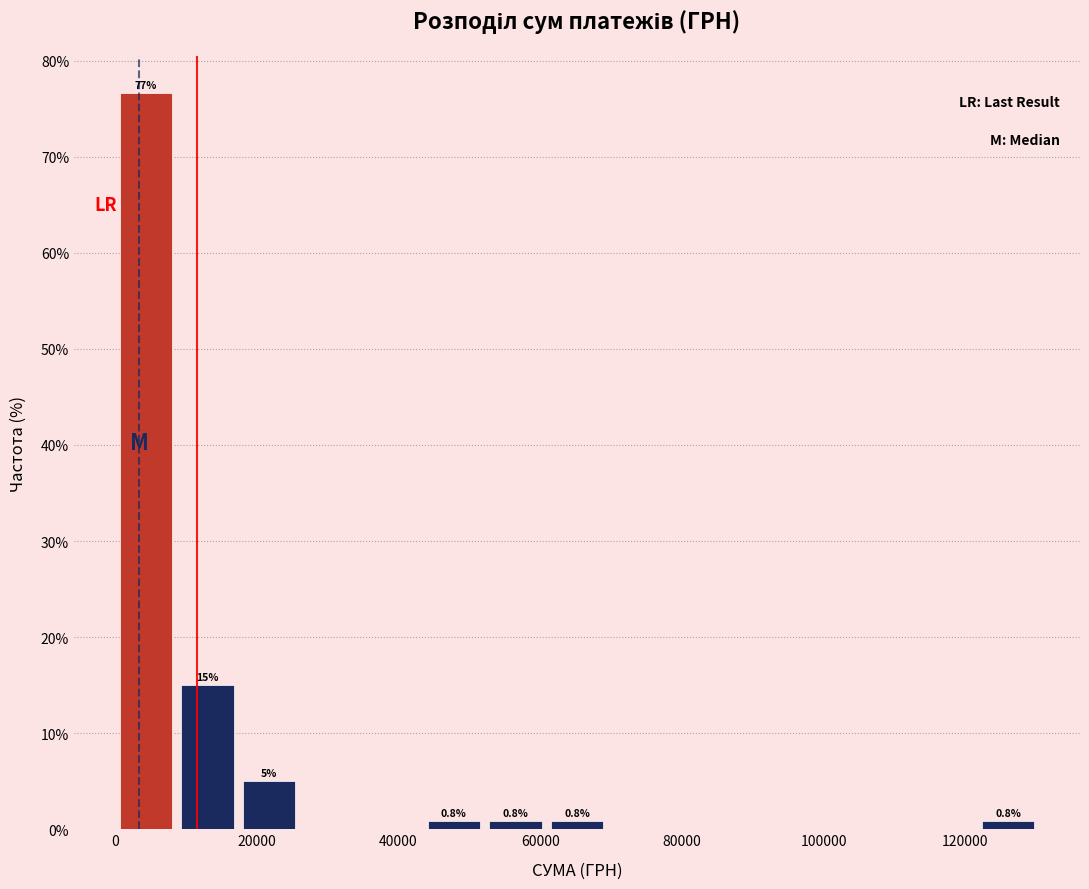

Over which range of the x-axis is the bar tallest?

0 to 8000